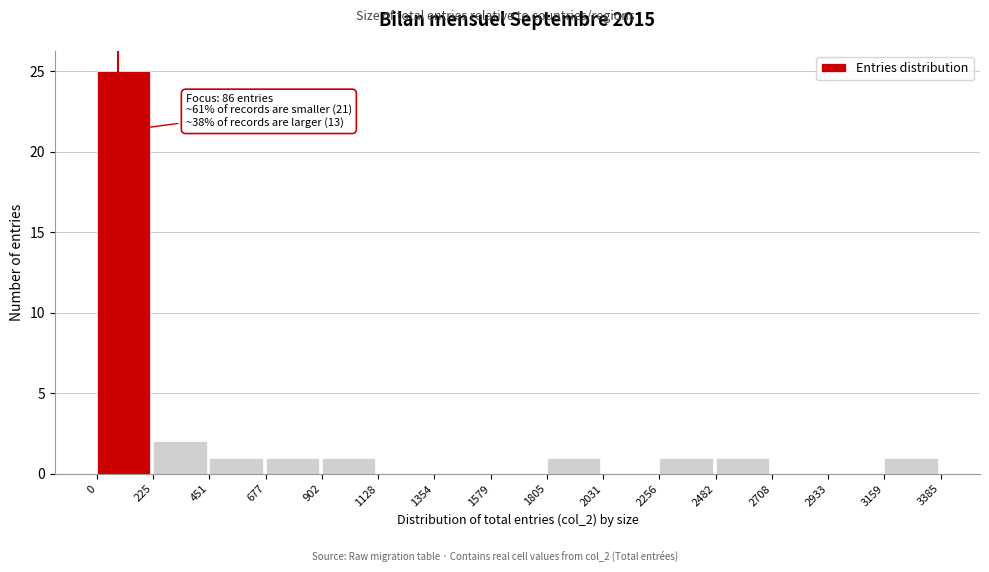

Over which range of the x-axis is the bar tallest?

0 to 225